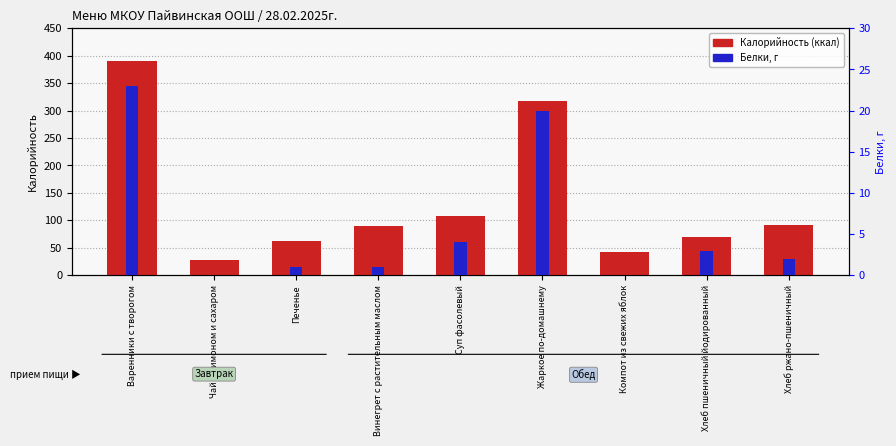

How many data points in Калорийность (ккал) are above 90?

4